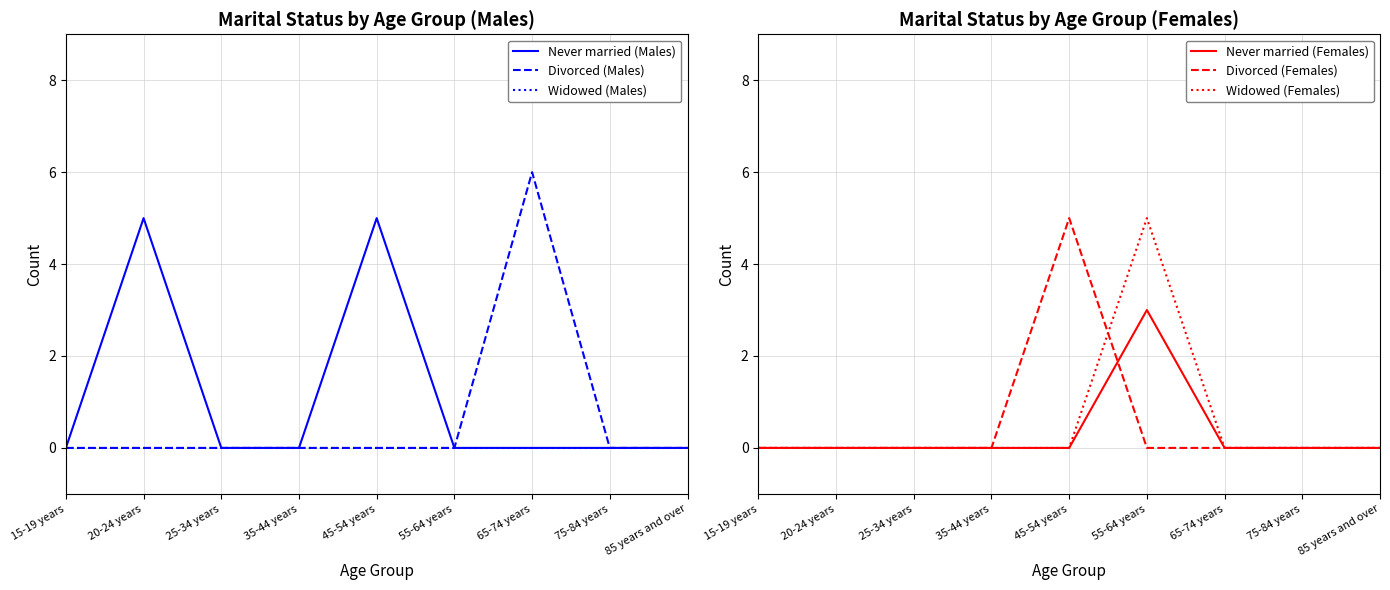

True or false: Widowed (Males) has more than 2 interior local peaks.

False